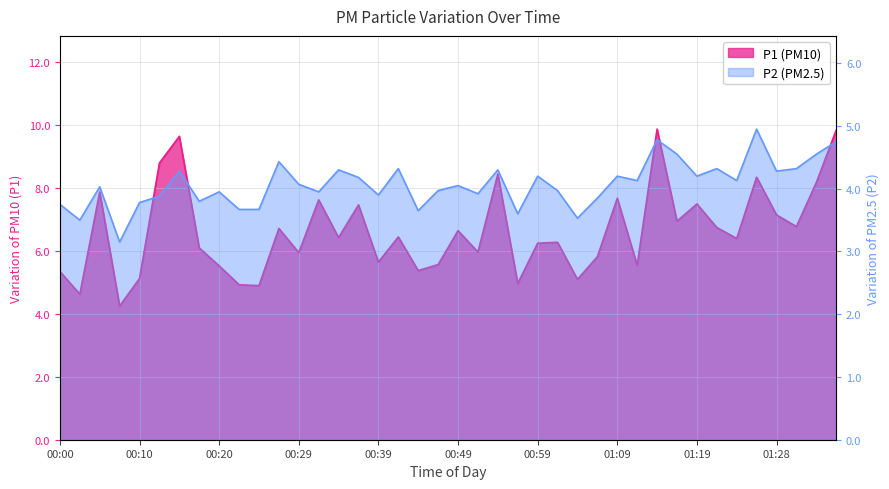

What is the value of the P1 point at the 20th from the left?

5.6